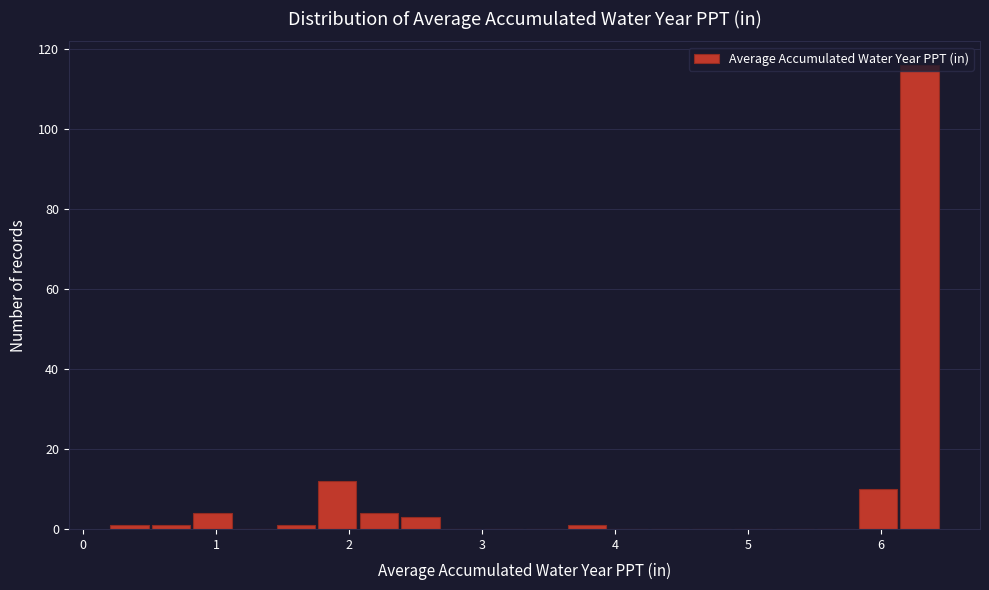

Around what value on the x-axis is the tallest bar? Give the approximate position of its centre, as read against the axis.

6.3